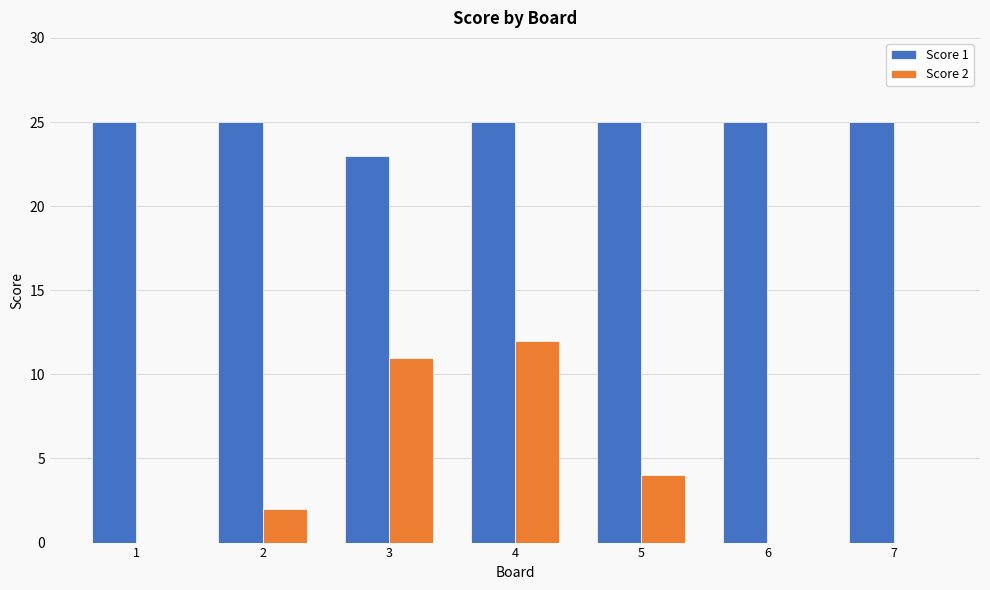

Which series has the largest total across all categories?

Score 1